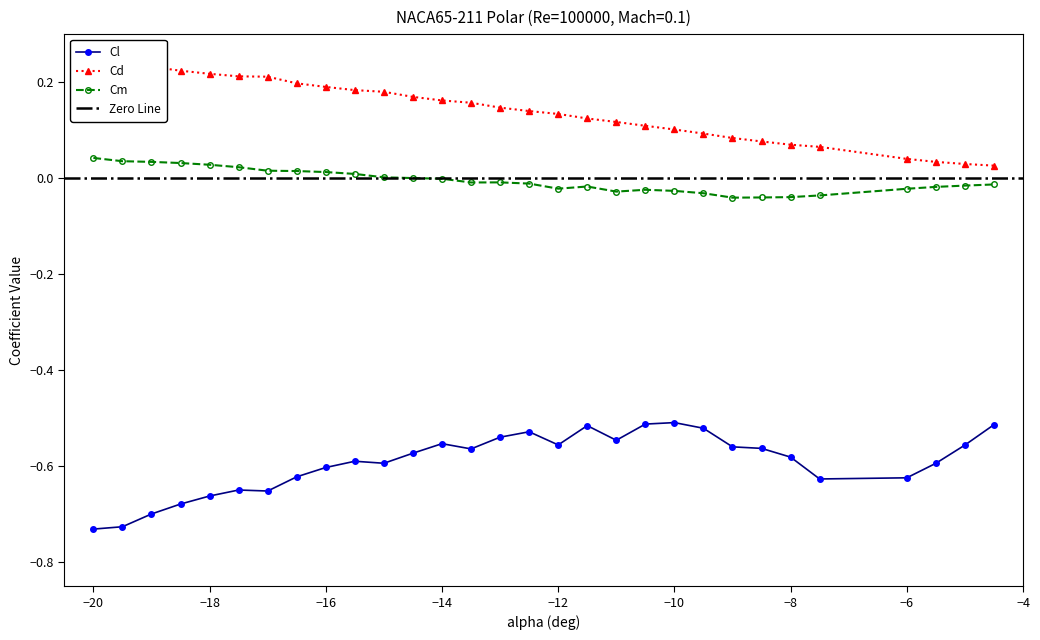

True or false: Cm has more than 2 interior local peaks.

True